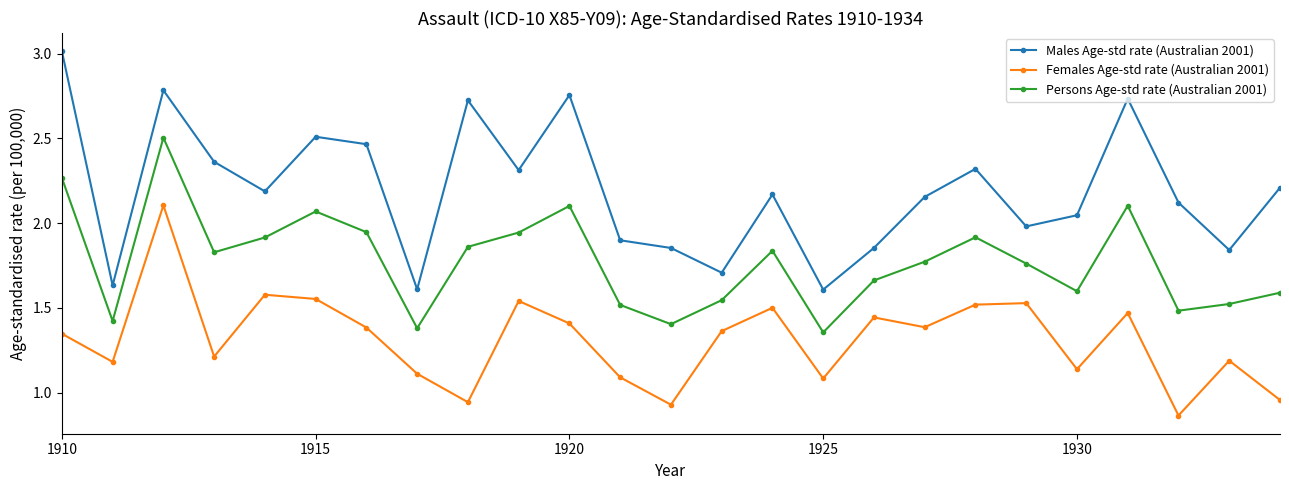

Which series has the largest range (max minus min)?

Males Age-std rate (Australian 2001)